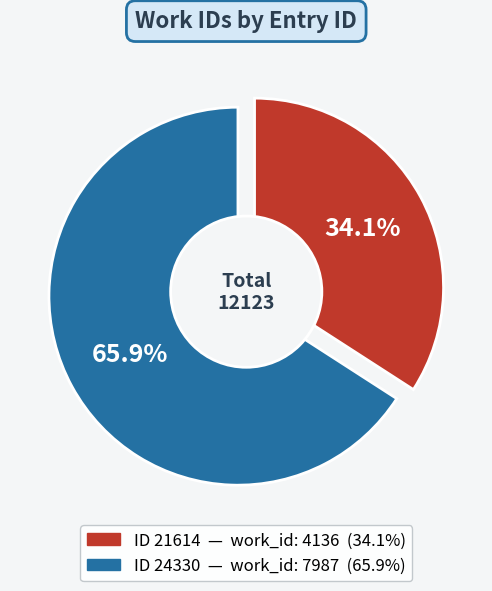

Does any single category account for the majority?

Yes